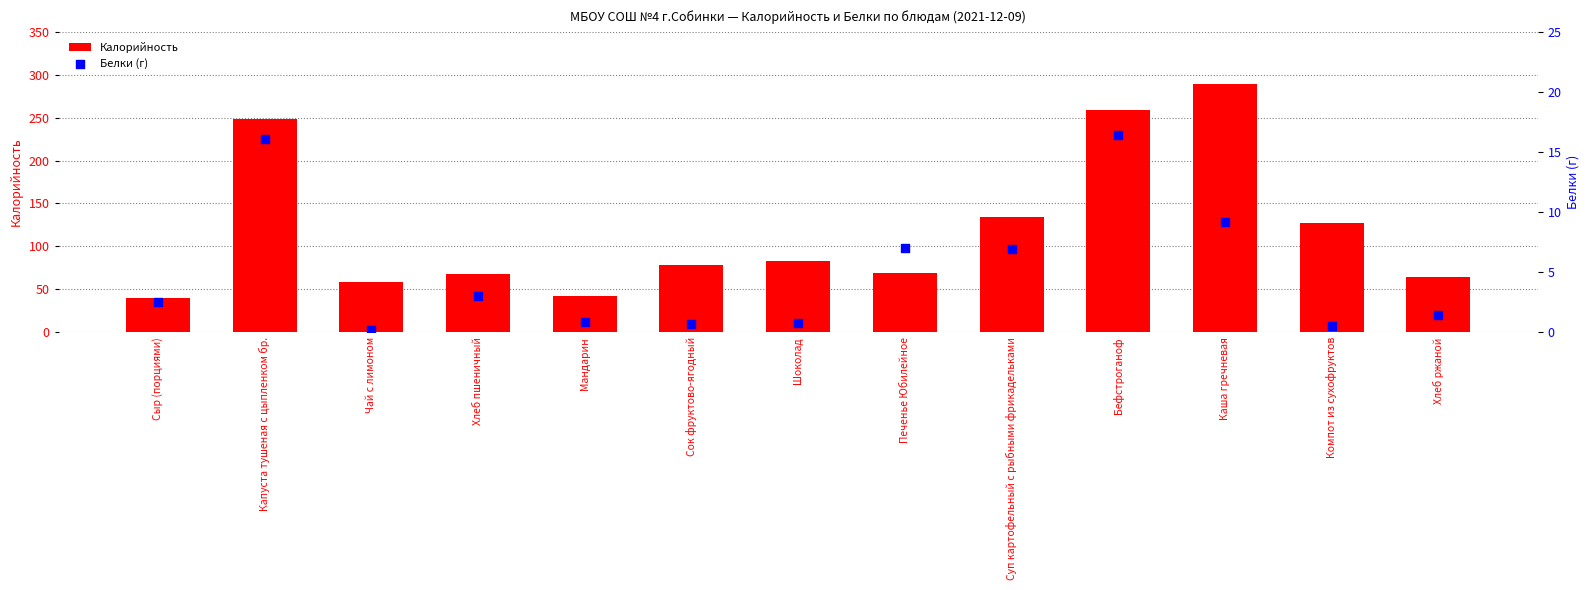

What are all the series names shown in the legend?

Калорийность, Белки (г)